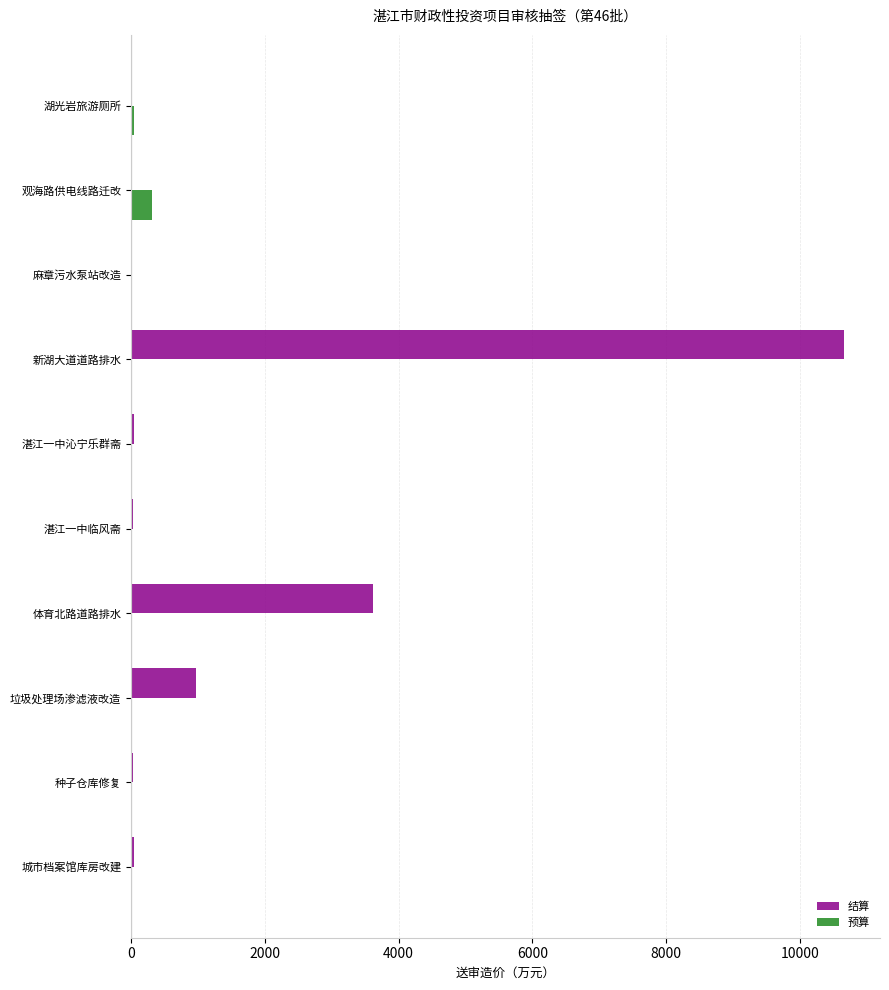

The 预算 series shows 0.0 at 城市档案馆库房改建. True or false?

True